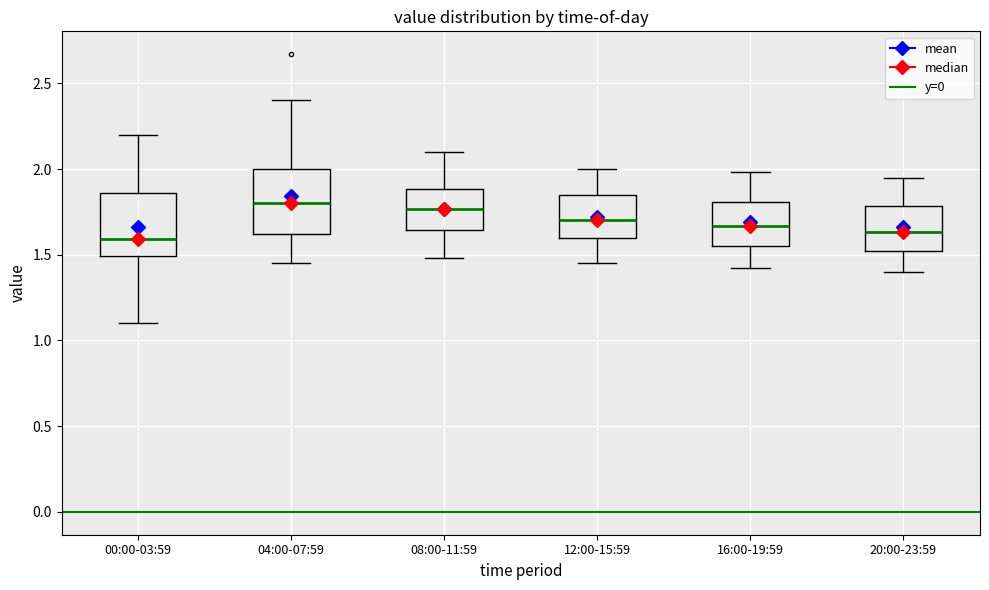

Reading left to right, read every box against the y-axis: the position of its median line, the range the box covers, and the ends of its whiskers. The values are not printed on the chart, so give them approximately, as read against the axis.

00:00-03:59: median 1.60, box 1.50 to 1.85, whiskers 1.10 to 2.20
04:00-07:59: median 1.80, box 1.60 to 2.00, whiskers 1.45 to 2.40
08:00-11:59: median 1.75, box 1.65 to 1.90, whiskers 1.50 to 2.10
12:00-15:59: median 1.70, box 1.60 to 1.85, whiskers 1.45 to 2.00
16:00-19:59: median 1.65, box 1.55 to 1.80, whiskers 1.40 to 2.00
20:00-23:59: median 1.65, box 1.50 to 1.80, whiskers 1.40 to 1.95